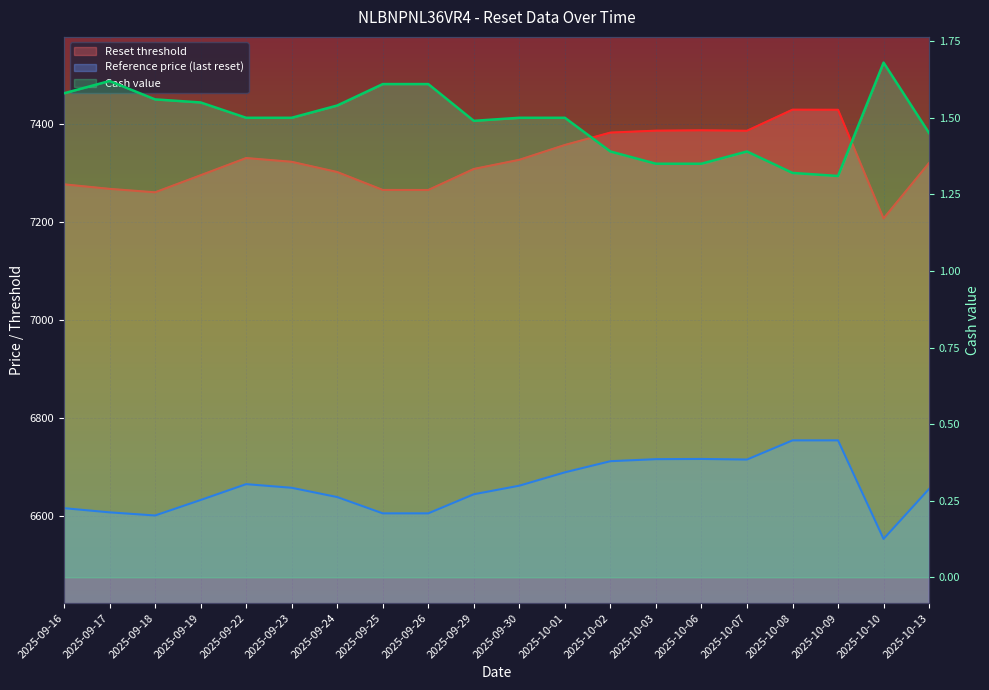

True or false: Reference price (last reset) has more than 2 interior local peaks.

False